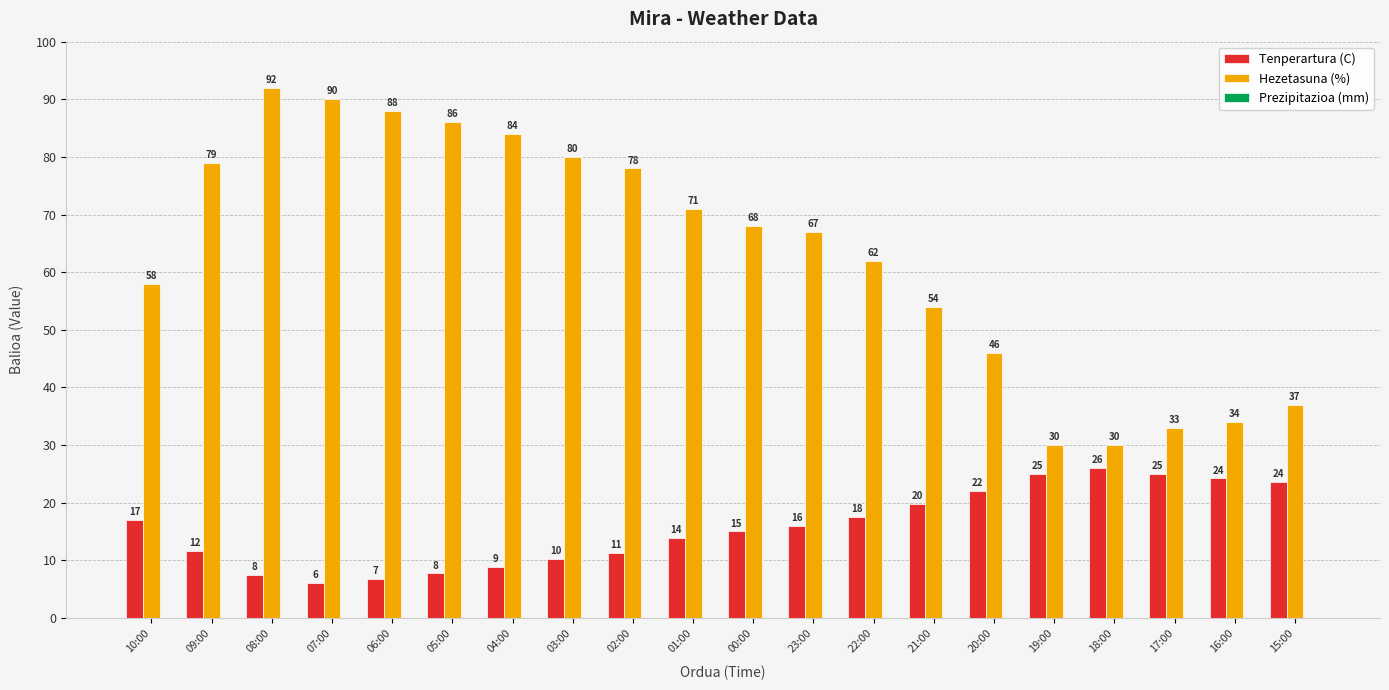

At 23:00, list the series in order from smallest to largest.

Tenperartura (C), Hezetasuna (%)